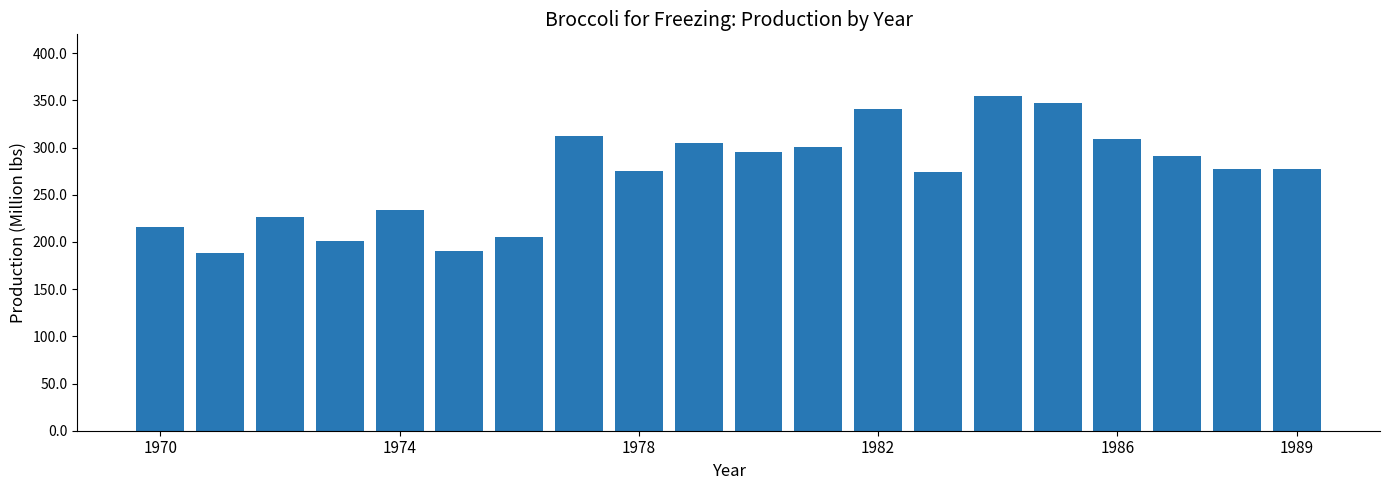

What is the smallest value displayed?

188.5